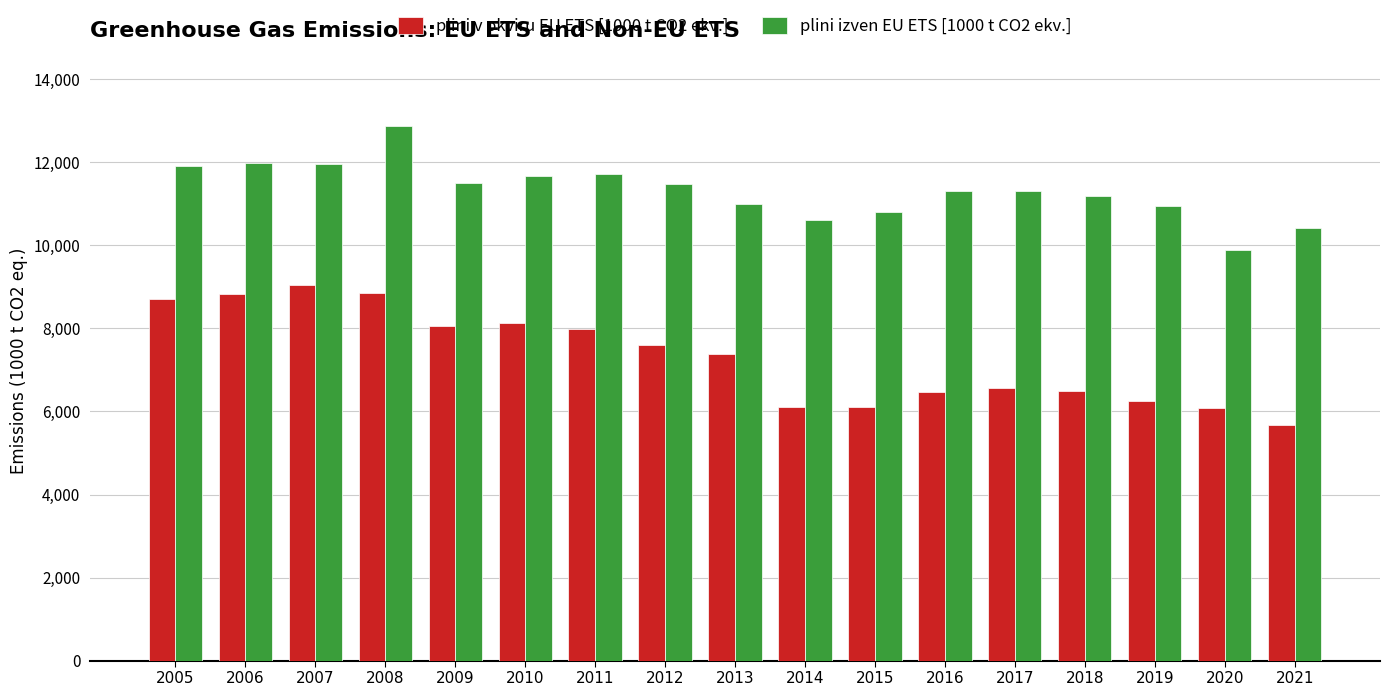

List the series in order of their overall mean, lowest first.

plini v okviru EU ETS [1000 t CO2 ekv.], plini izven EU ETS [1000 t CO2 ekv.]